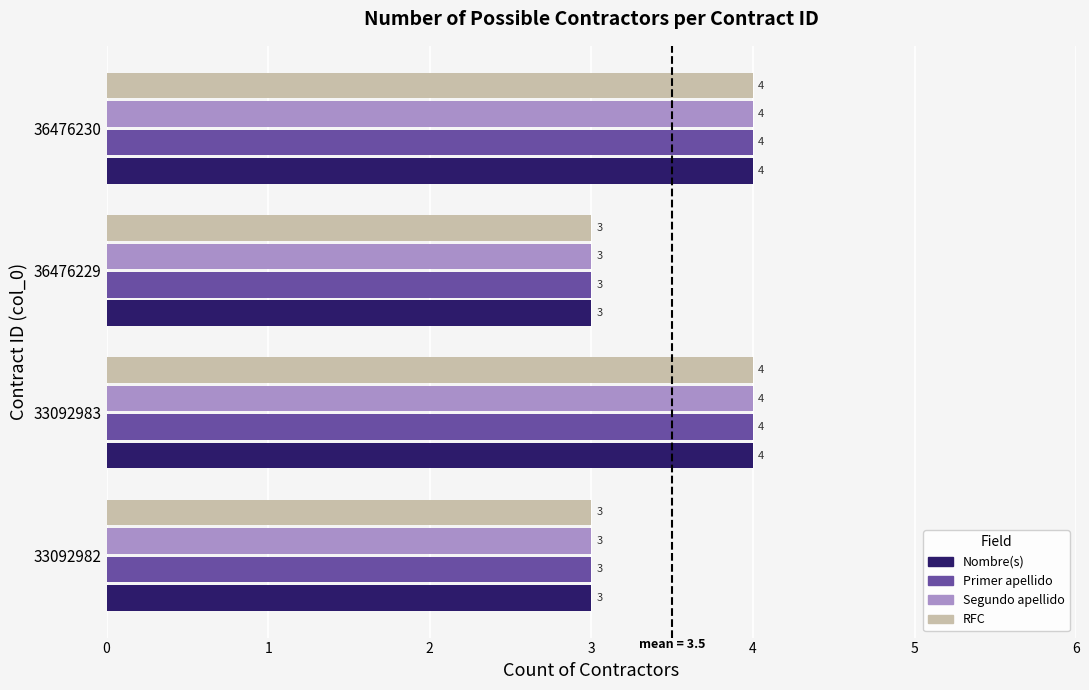

True or false: Primer apellido has a value of 4 at 33092983.

True